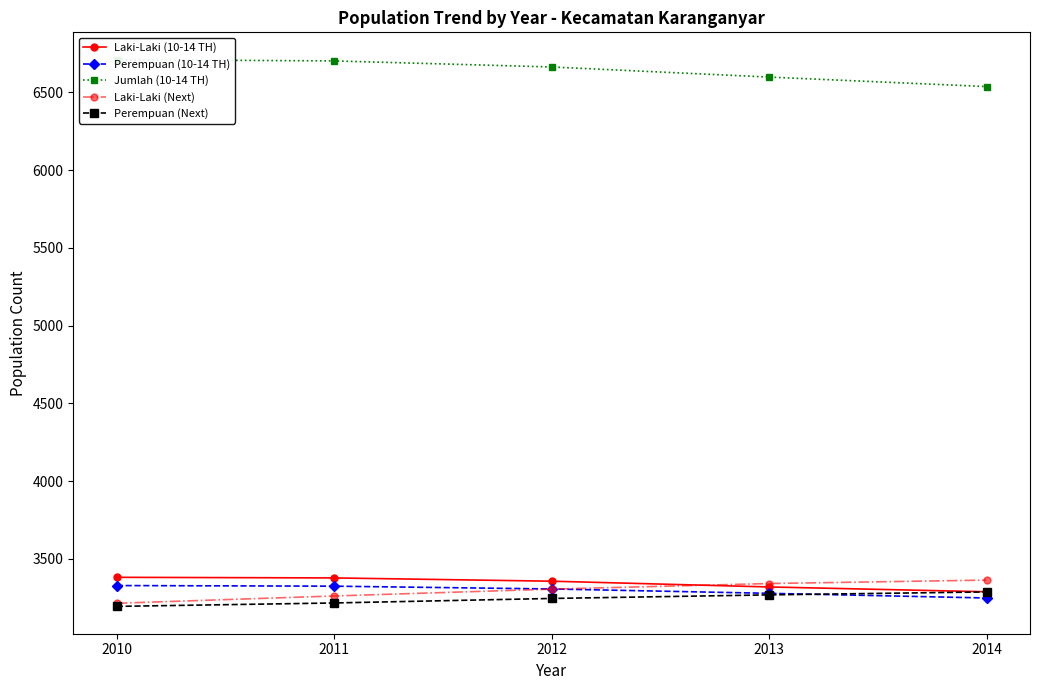

Which series has the largest range (max minus min)?

Jumlah (10-14 TH)